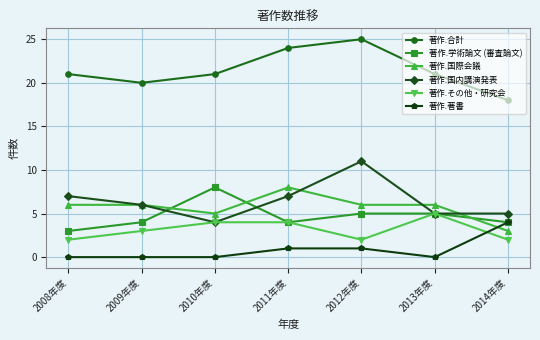

True or false: 著作.国内講演発表 has more than 1 points higher than both neighbors.

False